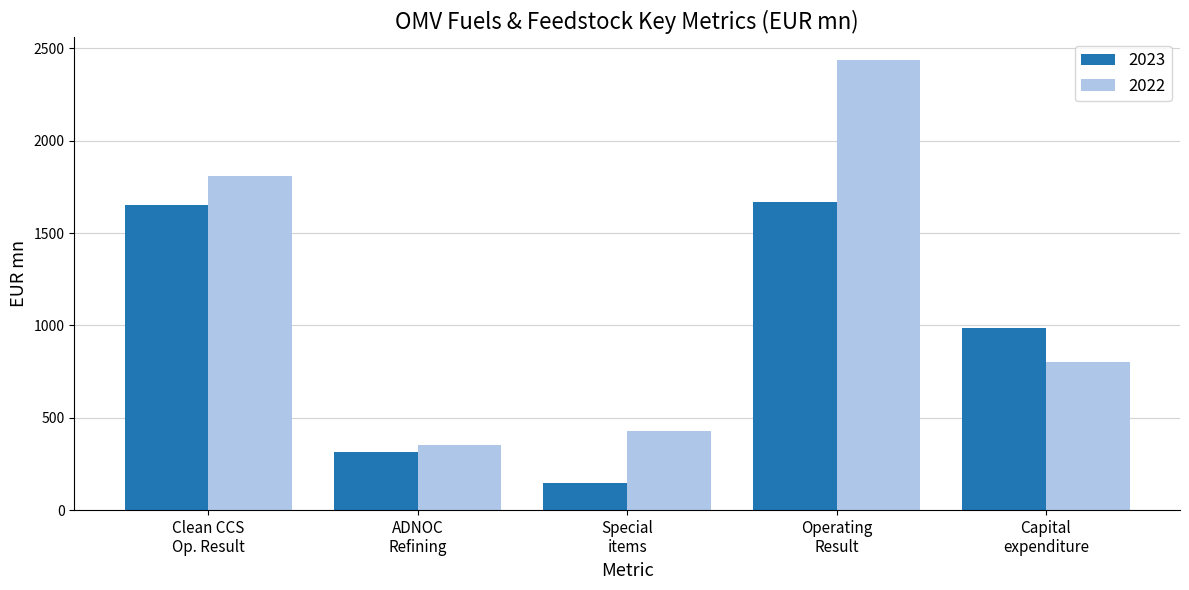

What are all the series names shown in the legend?

2023, 2022